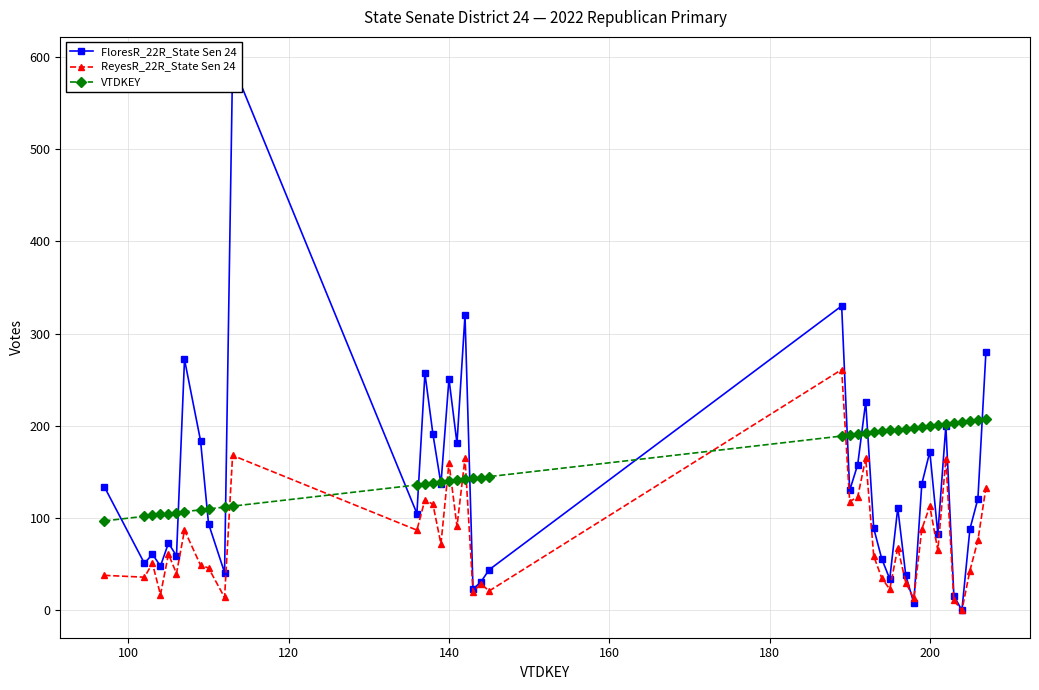

True or false: ReyesR_22R_State Sen 24 has more than 2 interior local peaks.

True